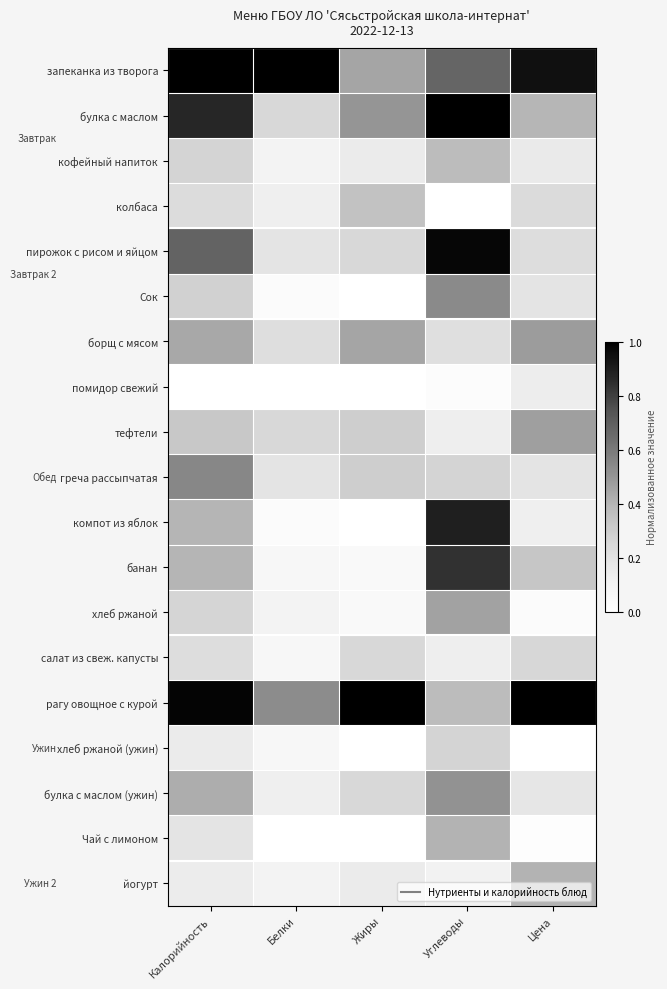

Between Углеводы and Белки, which is larger?

Белки